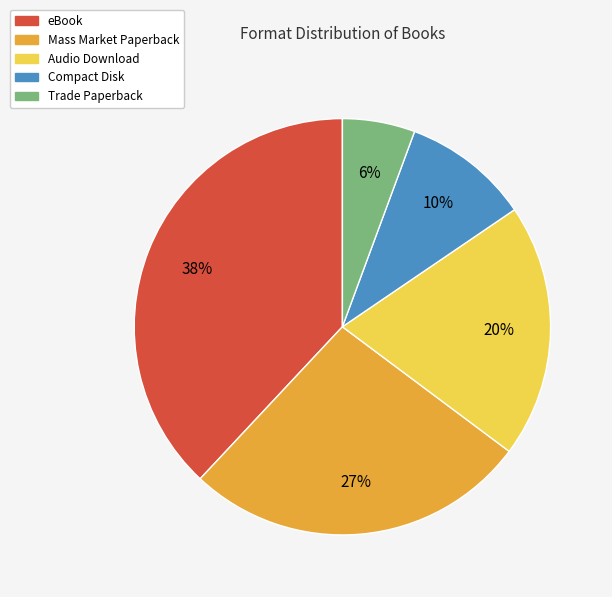

Which slice is the largest?

eBook